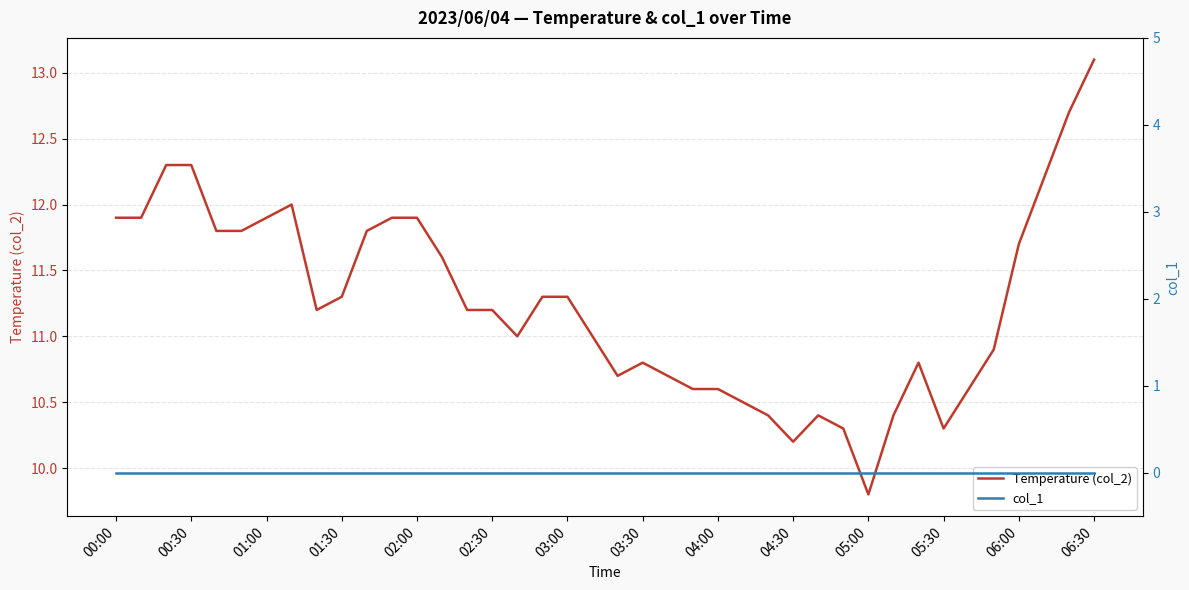

True or false: Temperature (col_2) has a value of 11.9 at 00:00.

True